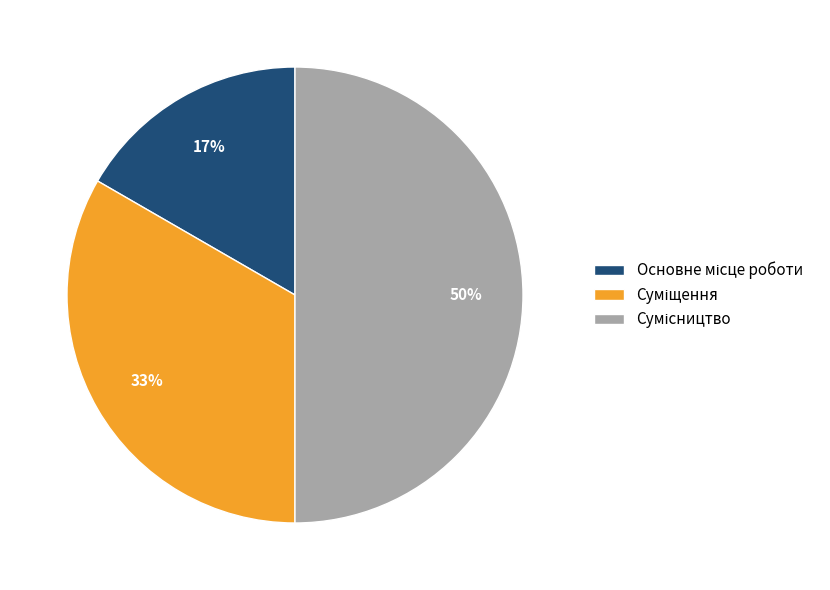

To the nearest percent, what is the average slice percentage?

33%